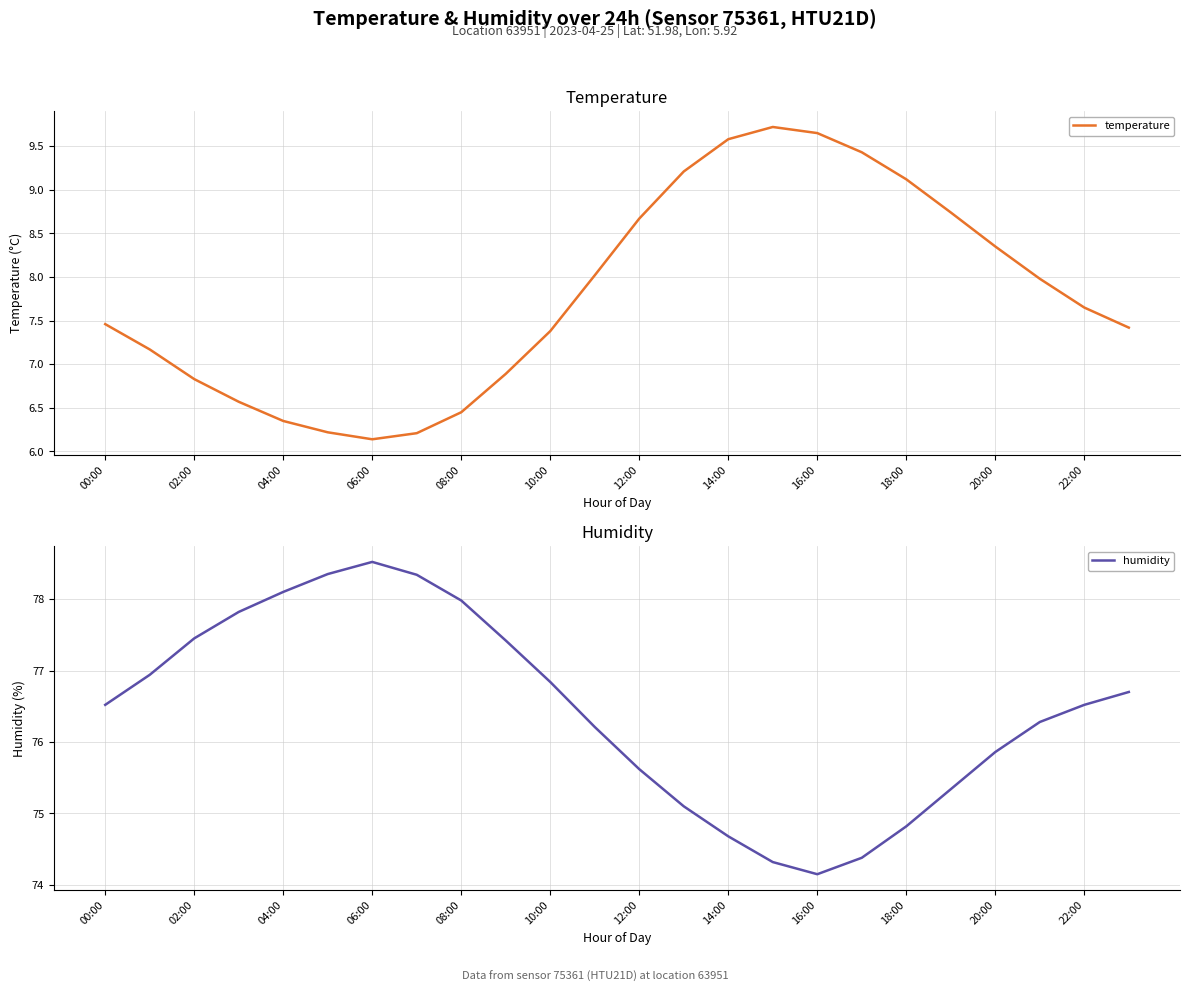

At which category does humidity reach its first local peak?

06:00